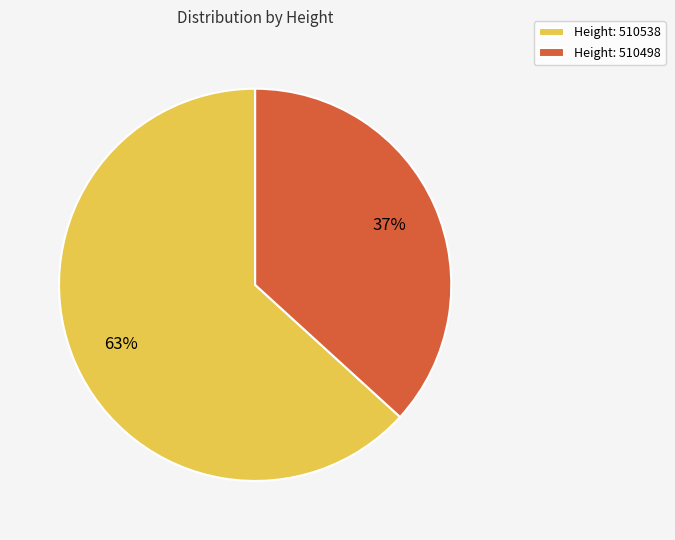

Is it true that Height: 510538 is 49% of the pie?

False